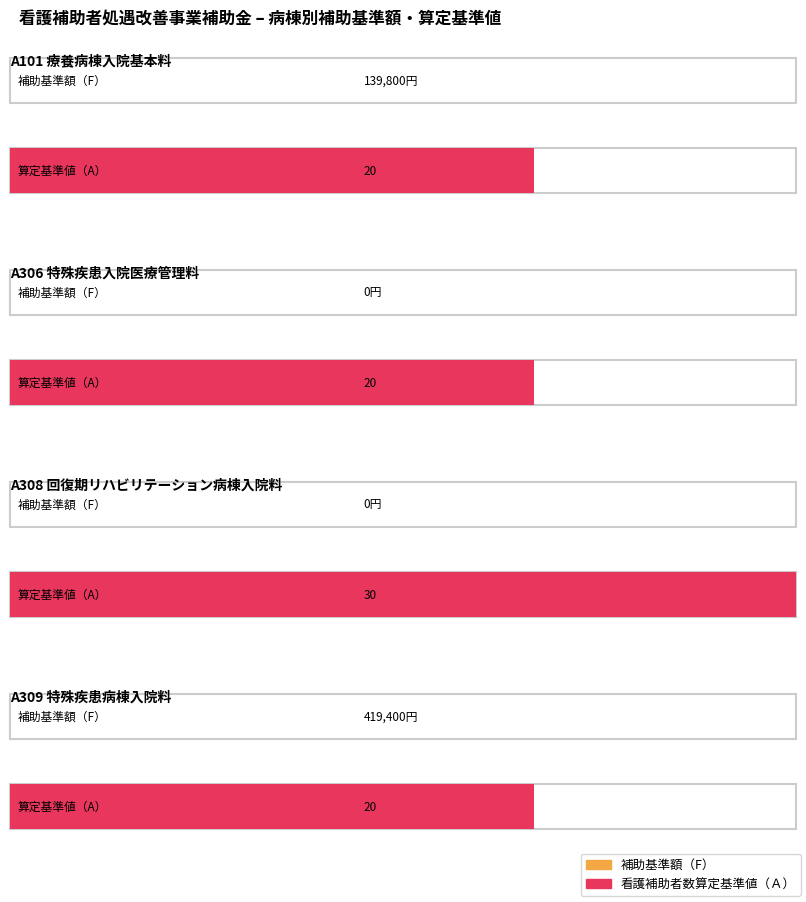

The value of 看護補助者数算定基準値（Ａ） at A309 特殊疾患病棟入院料 is 27. True or false?

False